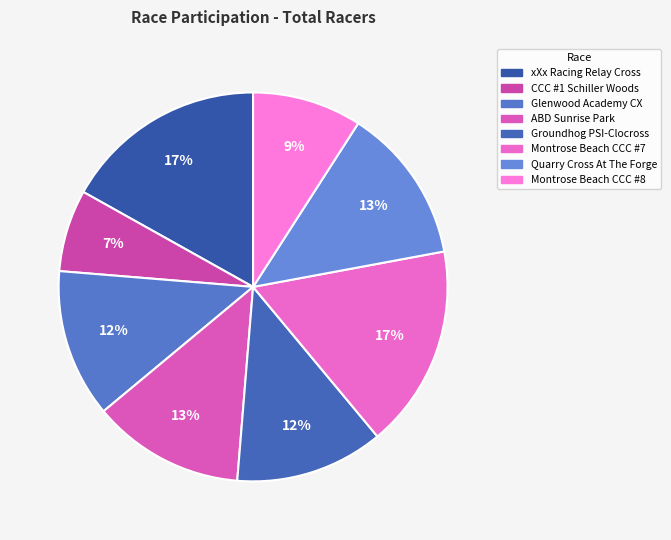

What is the smallest slice in the pie chart?

CCC #1 - Schiller Woods CX